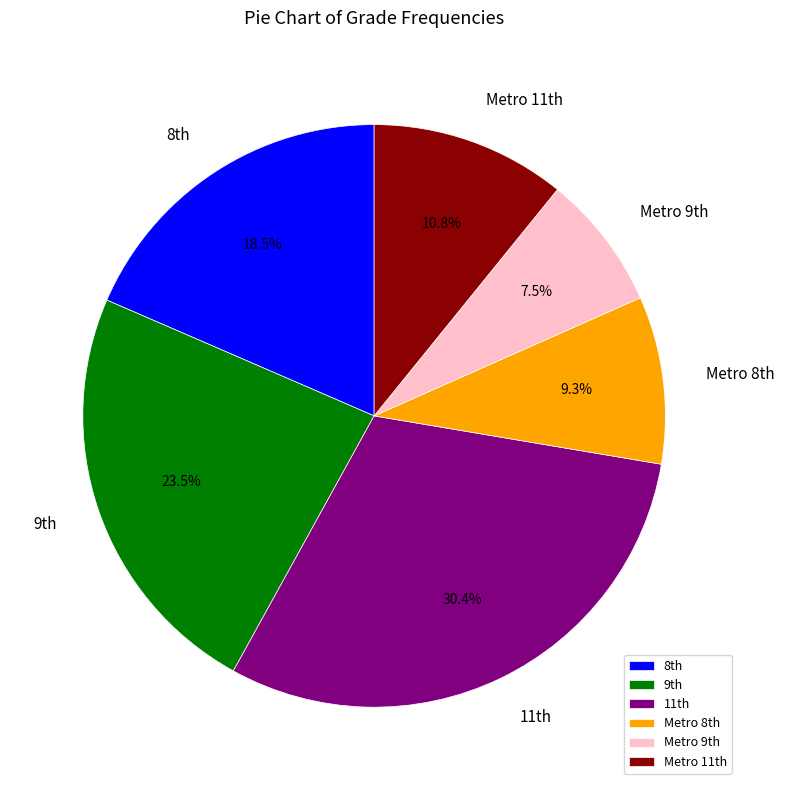

Which category has the biggest portion of the pie?

11th